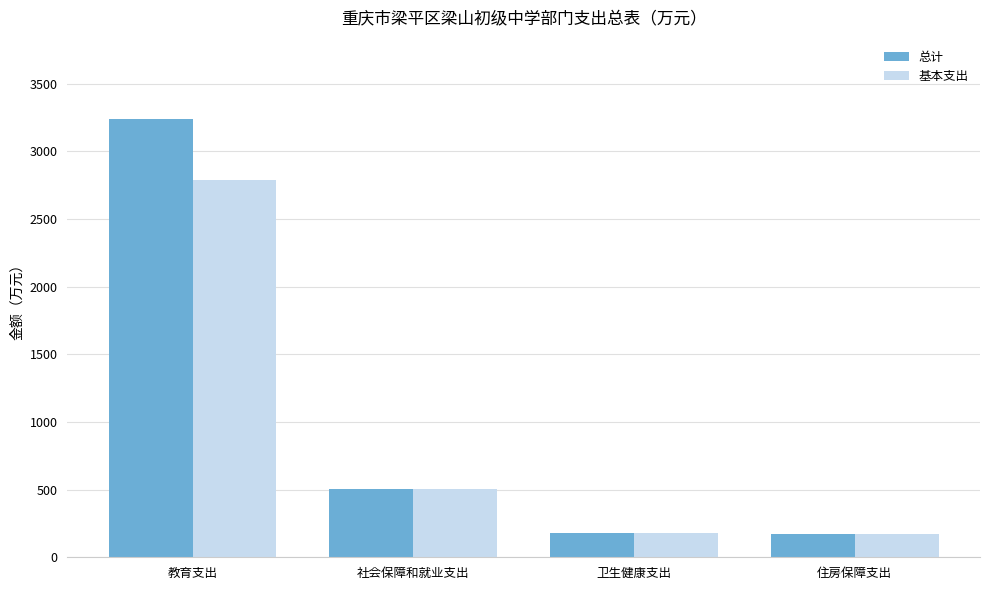

Is it true that 基本支出 equals 294.9 at 住房保障支出?

False